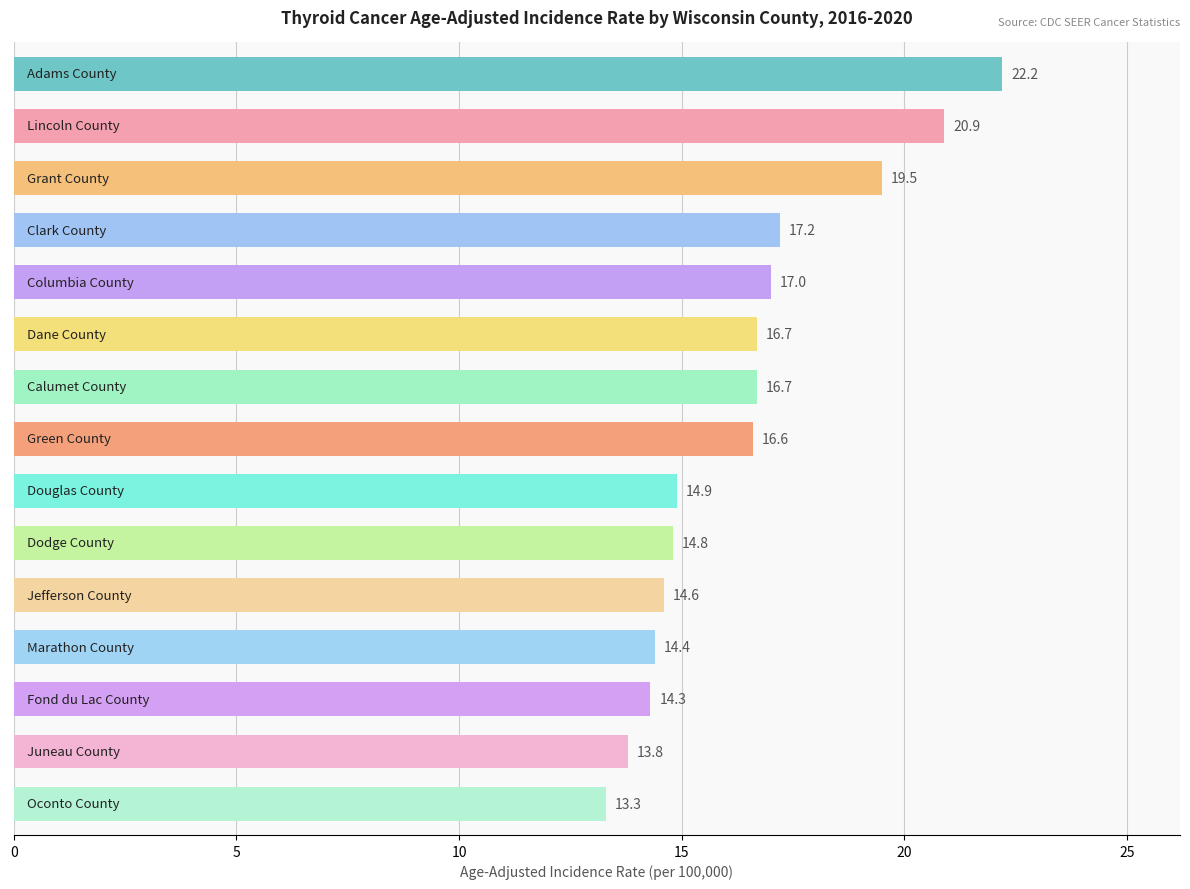

What is the sum of all values?

246.9